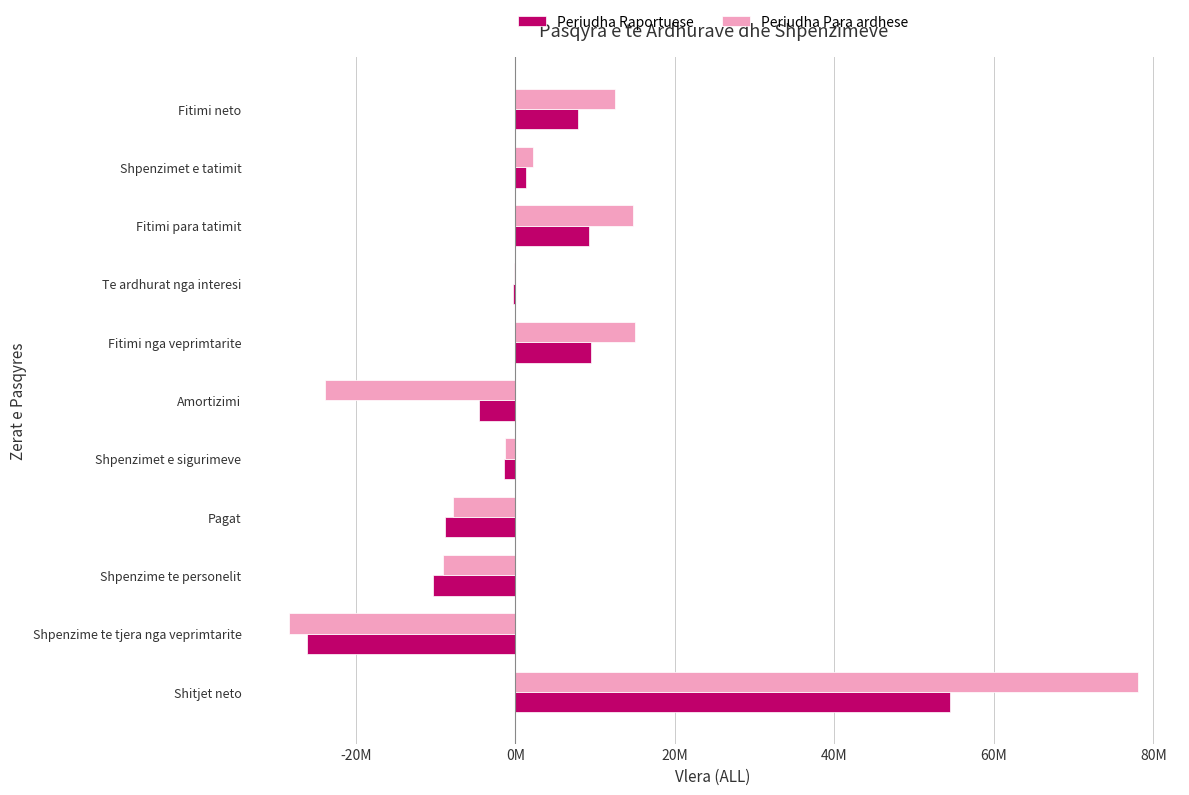

What is the value of the Periudha Para ardhese bar at the 3rd from the left?

-9123076